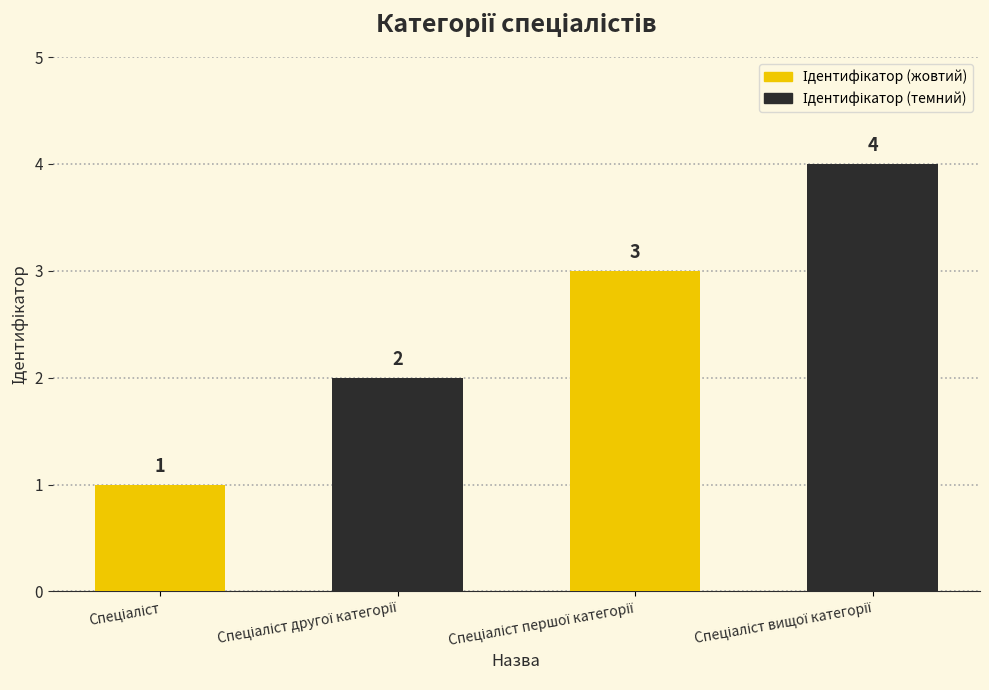

What is the difference between the maximum and minimum values?

3